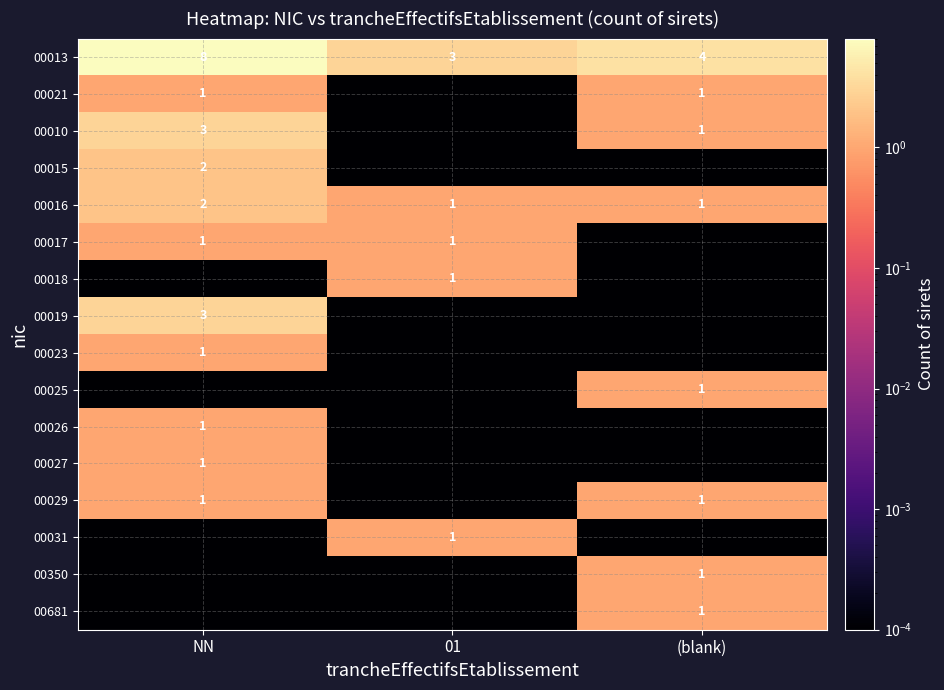

Which series has the largest total across all categories?

00013